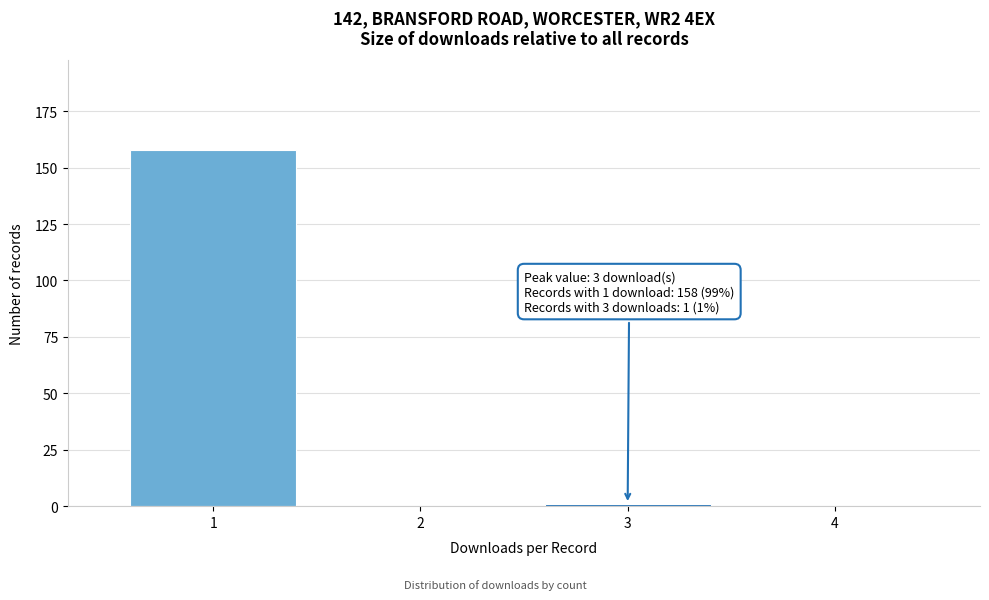

Reading left to right, extract all data points from this chart.

1=158	2=0	3=1	4=0